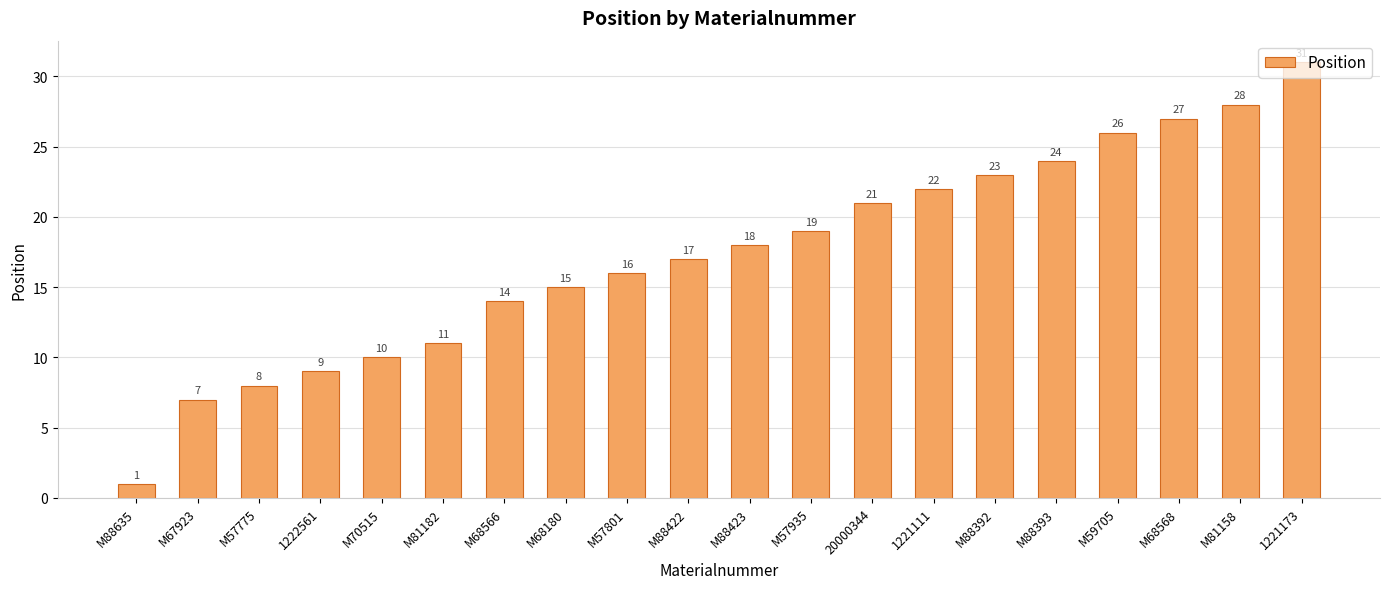

What is the difference between the values at M88422 and 1222561?

8